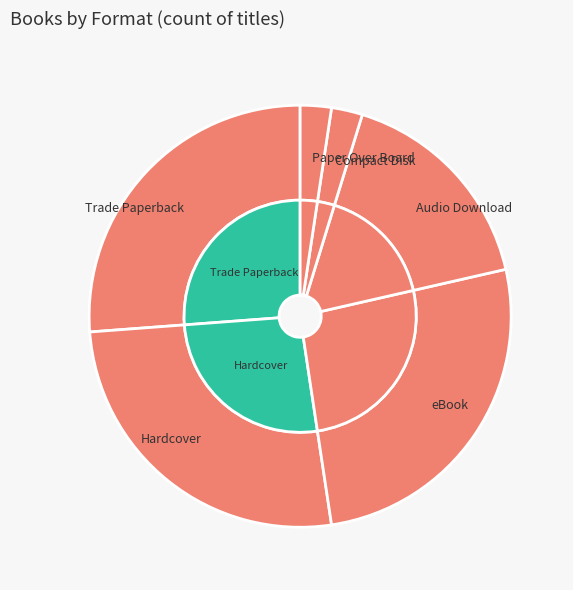

The Compact Disk slice represents 2% of the pie. True or false?

True